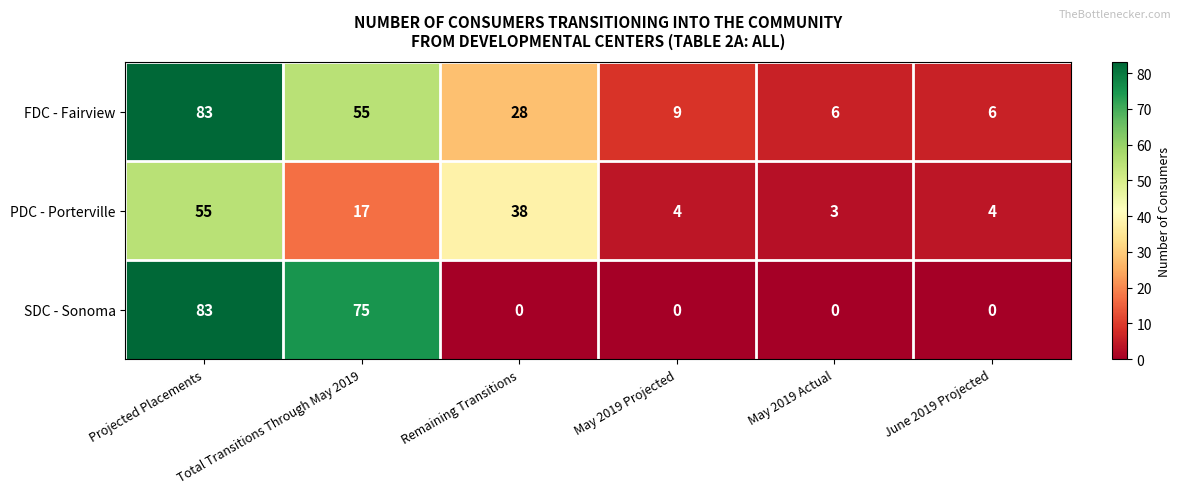

At Remaining Transitions, list the series in order from smallest to largest.

SDC - Sonoma, FDC - Fairview, PDC - Porterville